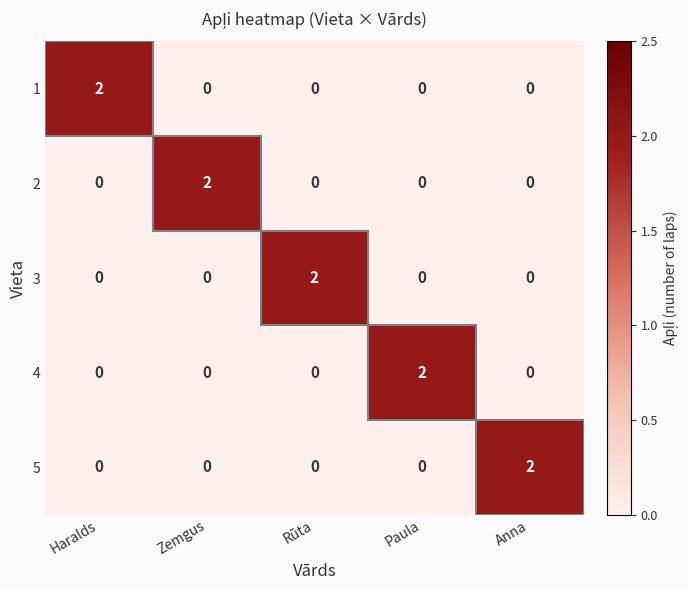

The value of 1 at Paula is 0. True or false?

True